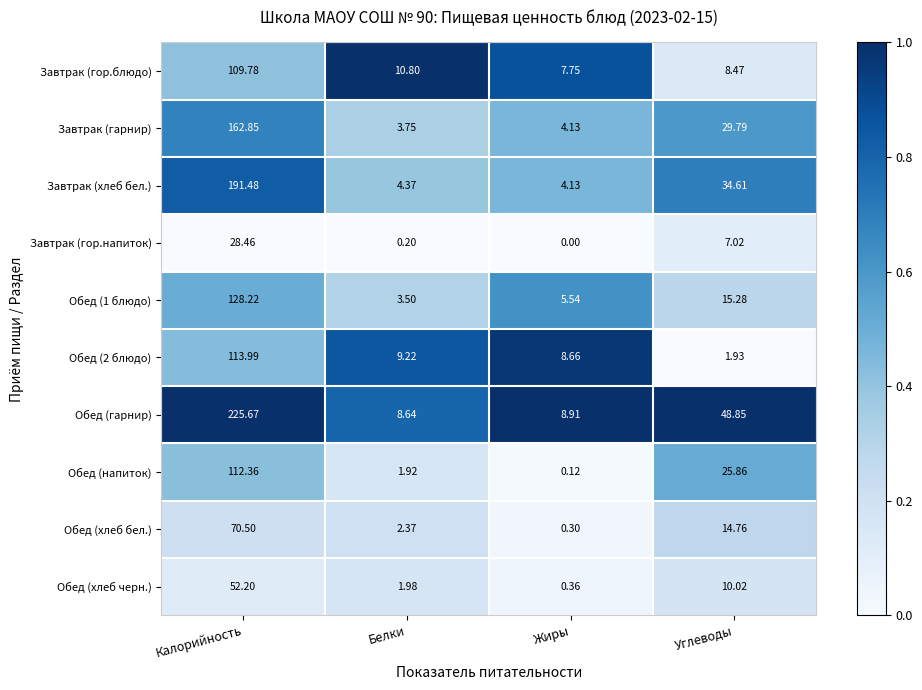

Which category has the highest value in the Завтрак (гор.напиток) series?

Калорийность